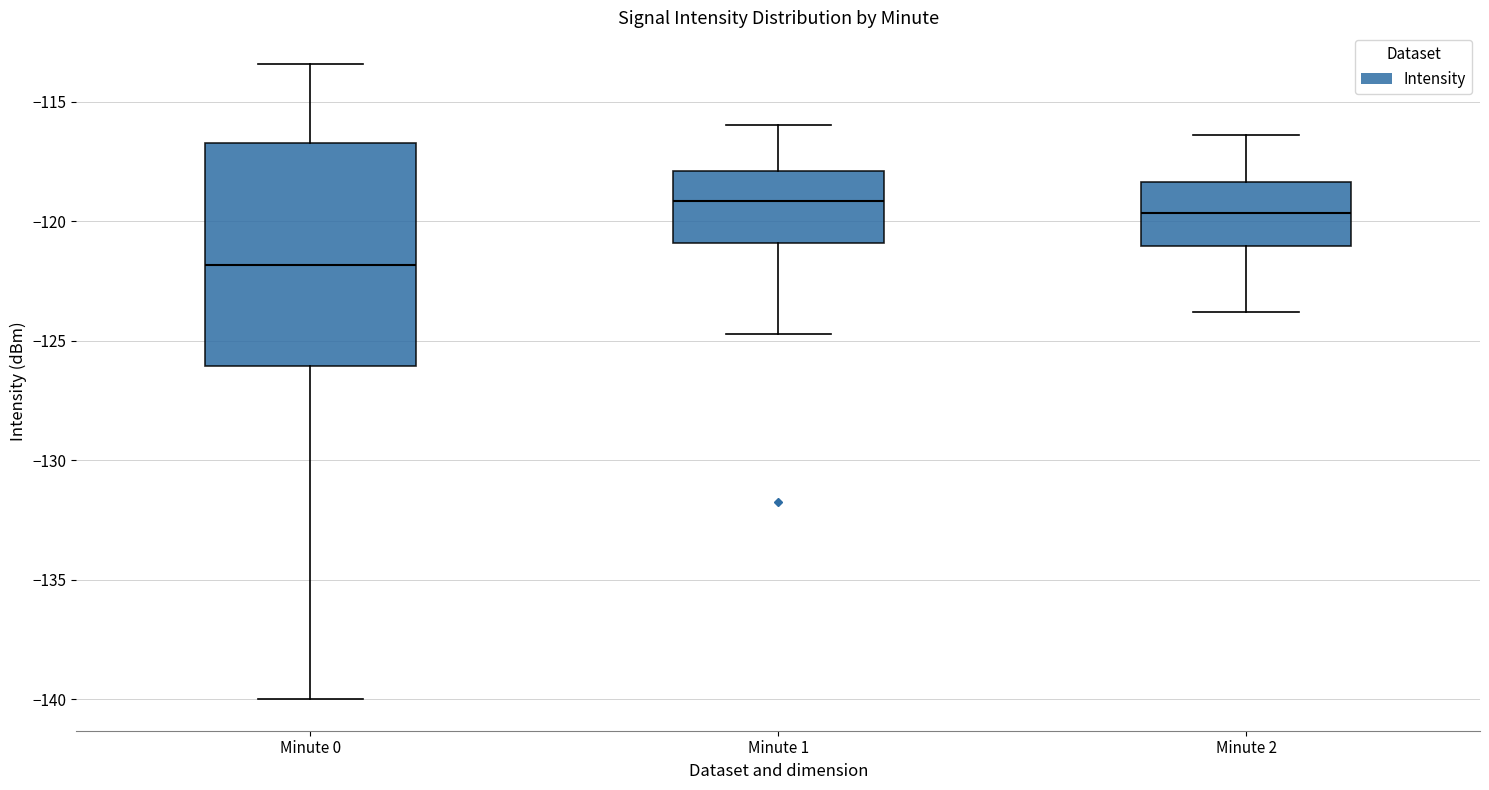

Where is the lower edge of the box for Minute 0 on the y-axis? The values are not printed on the chart, so give them approximately, as read against the axis.

-126.0